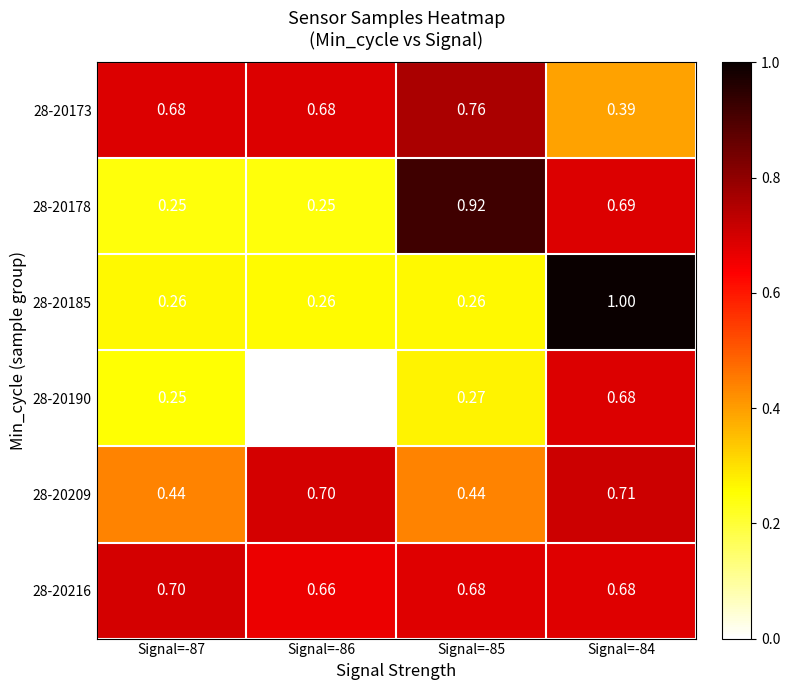

Is the value of 28-20173 at Signal=-87 greater than the value of 28-20209 at Signal=-84?

No